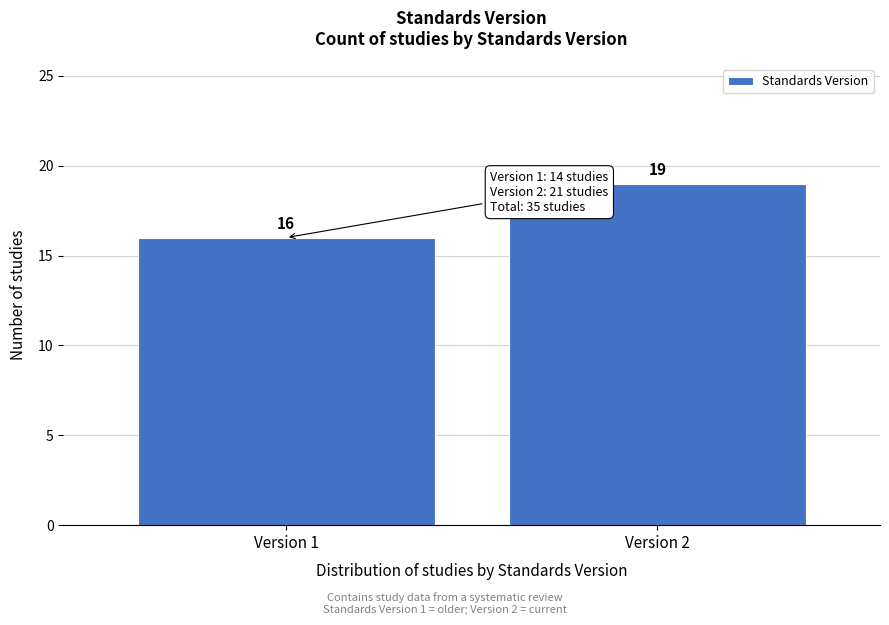

Reading left to right, transcribe all the data shown in this chart.

Version 1=16	Version 2=19